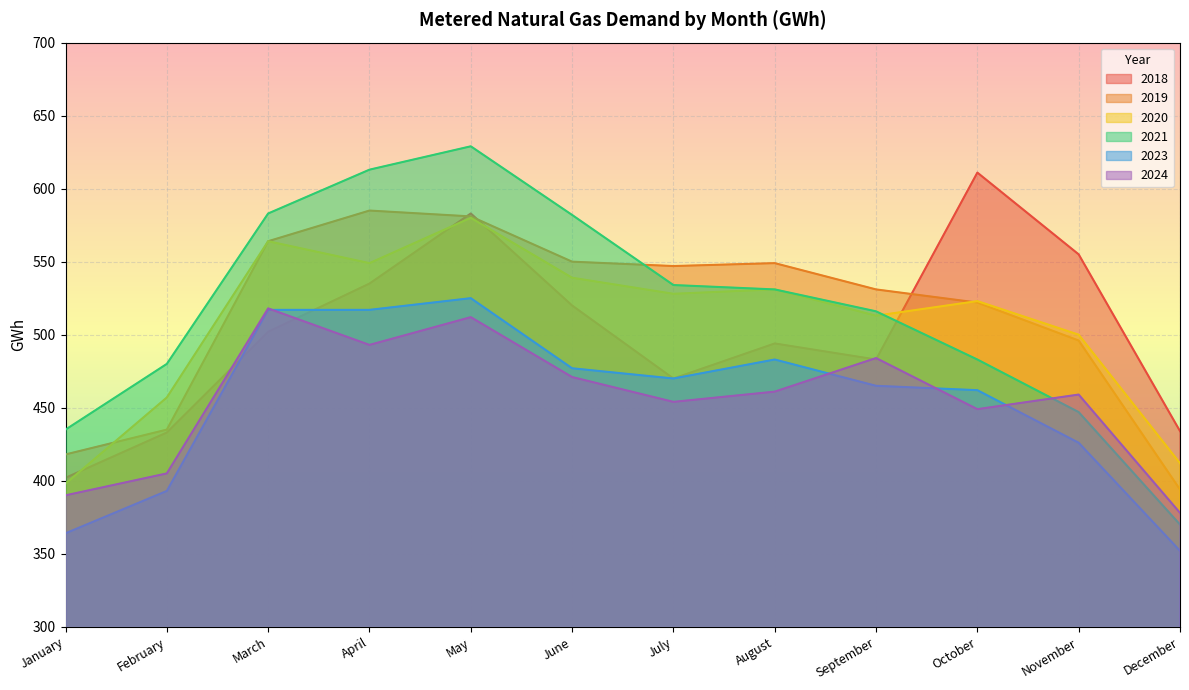

What is the difference between the highest and lowest values at February?

87